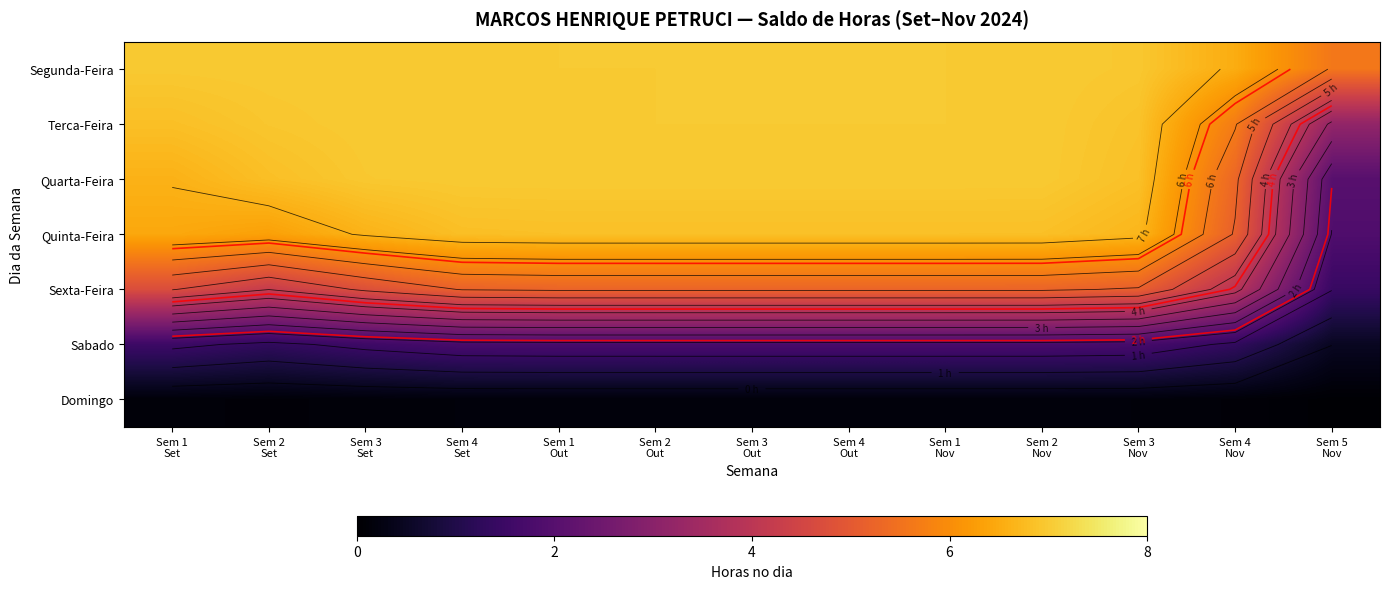

What is the difference between the highest and lowest values at Sem 2
Out?

6.8